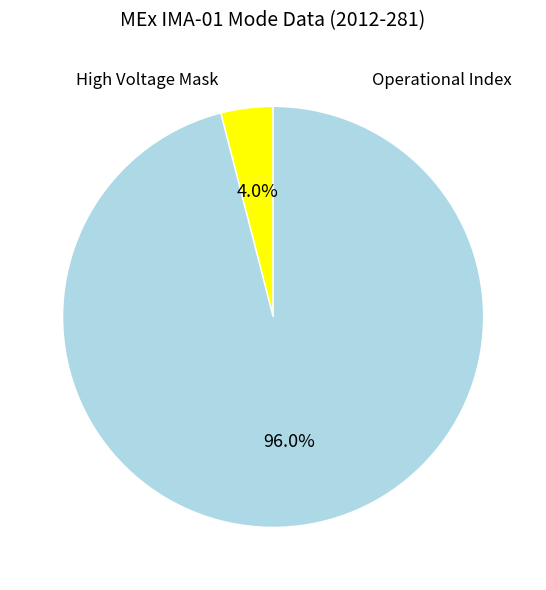

Does any single category account for the majority?

Yes